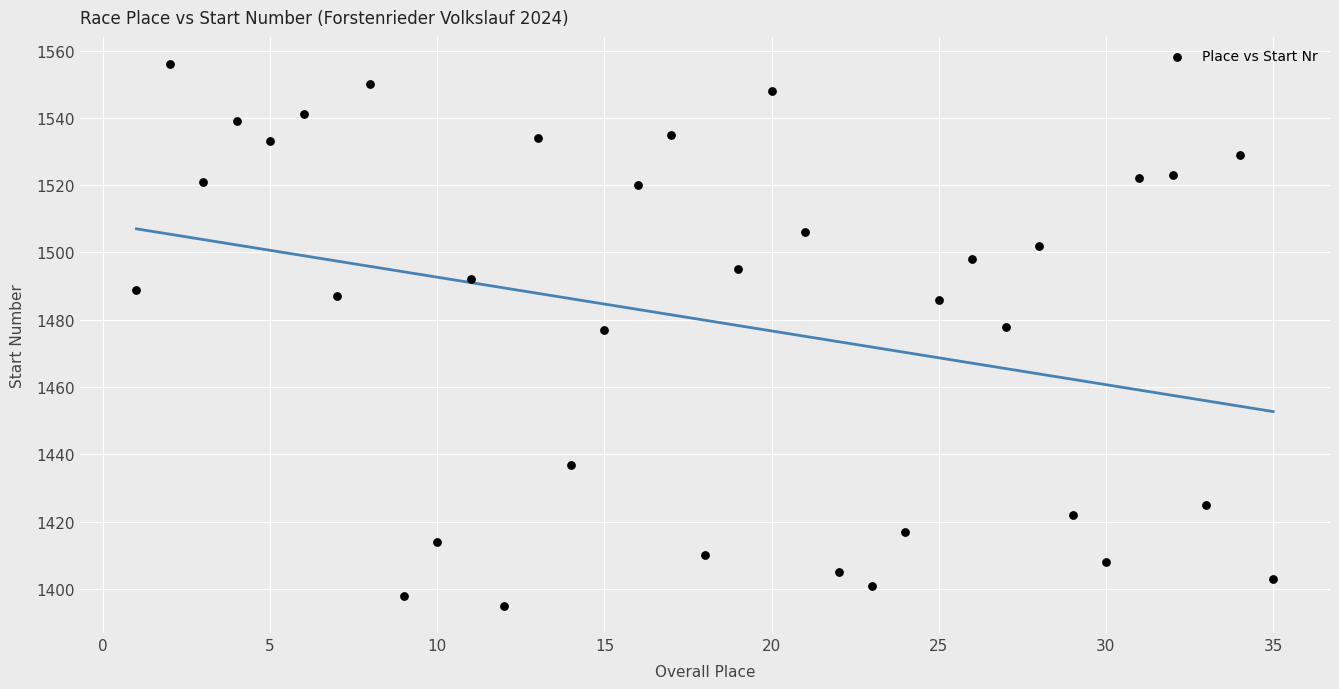

What is the range of Y values (max minus min)?

161